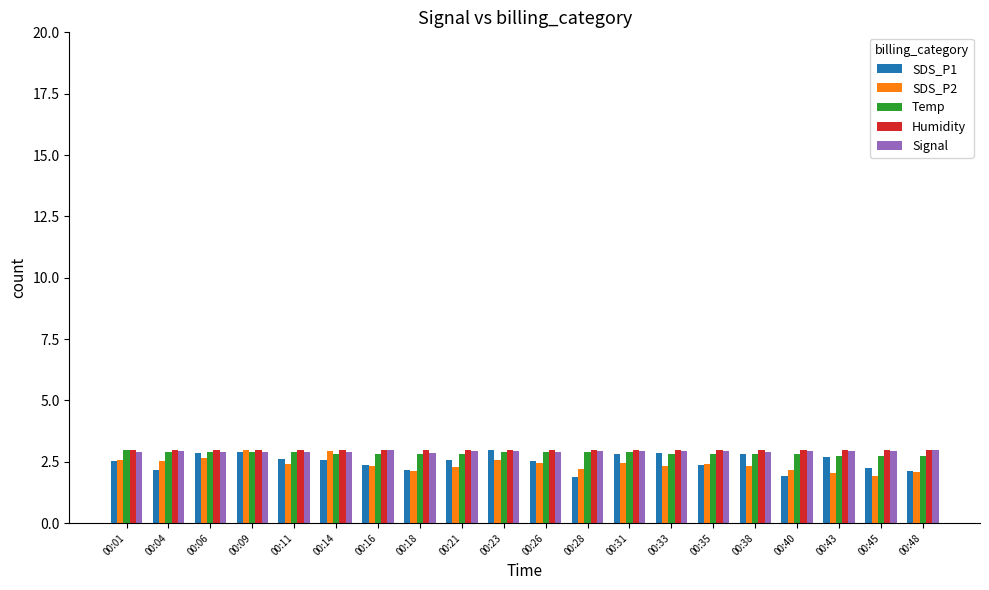

What is the minimum value for SDS_P1?

1.9